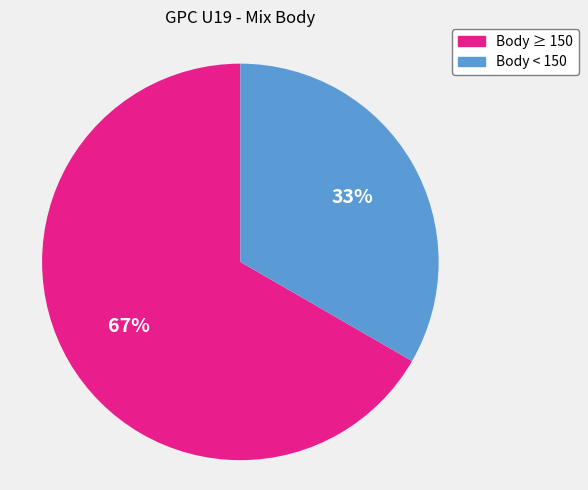

Do Body ≥ 150 and Body < 150 together represent more than half of the pie?

Yes